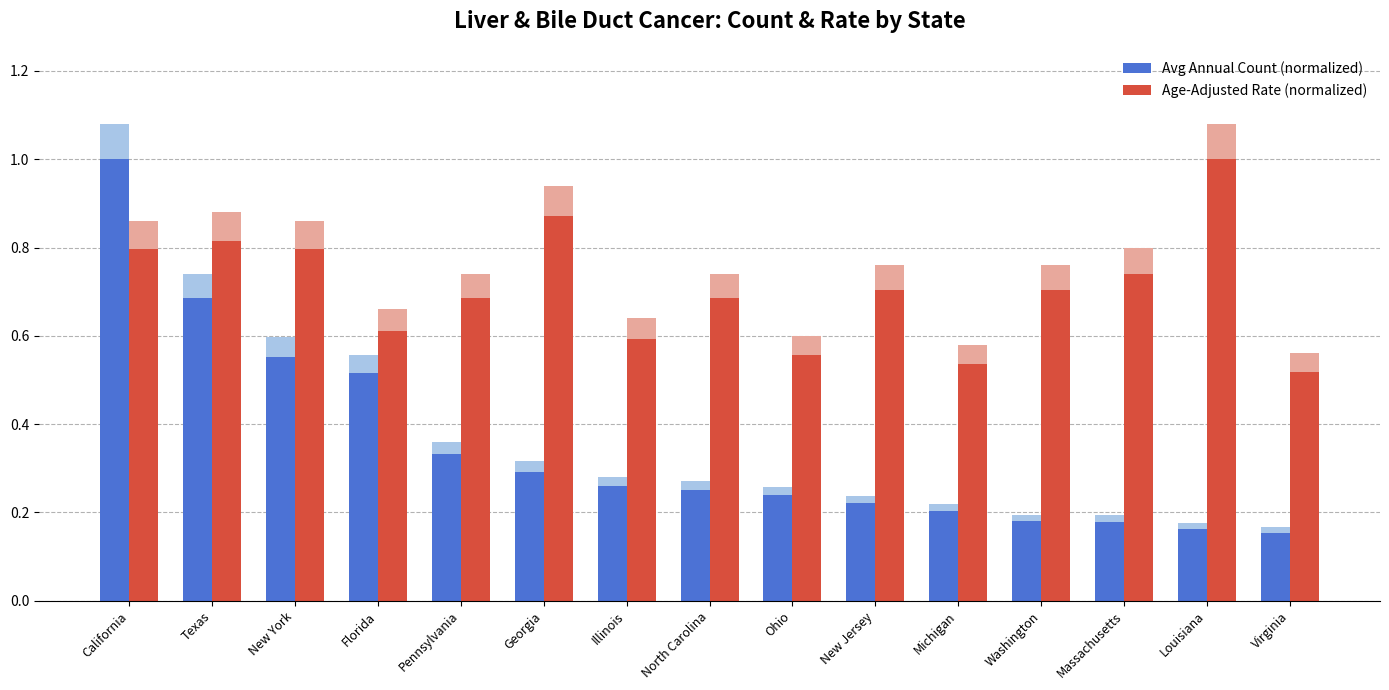

Does the chart contain any negative values?

No